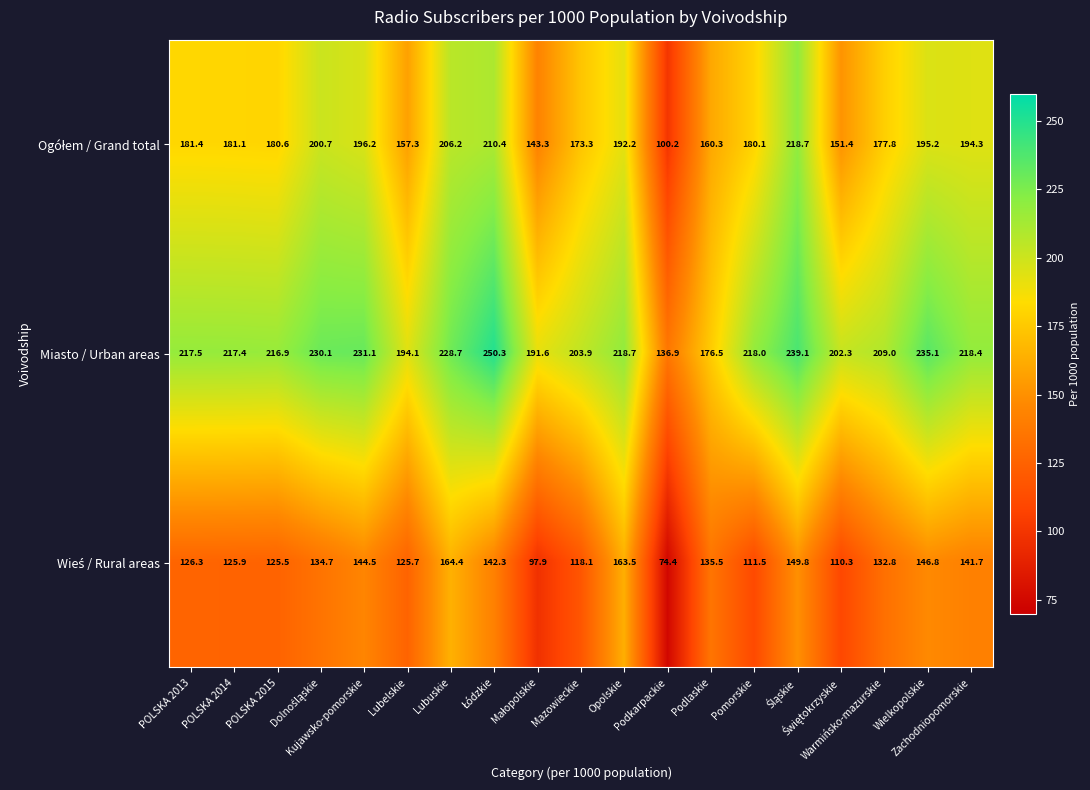

Count the number of data series in this chart.

3